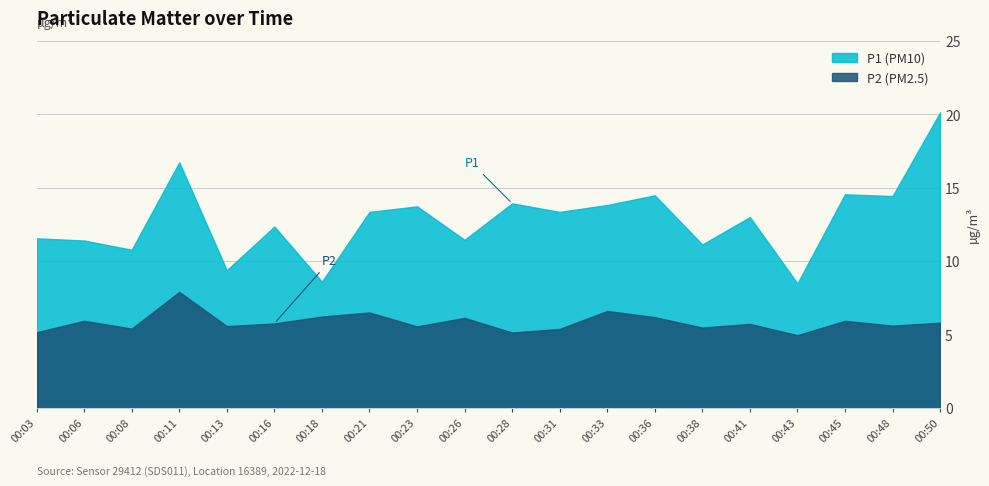

Which series has the widest spread of values?

P1